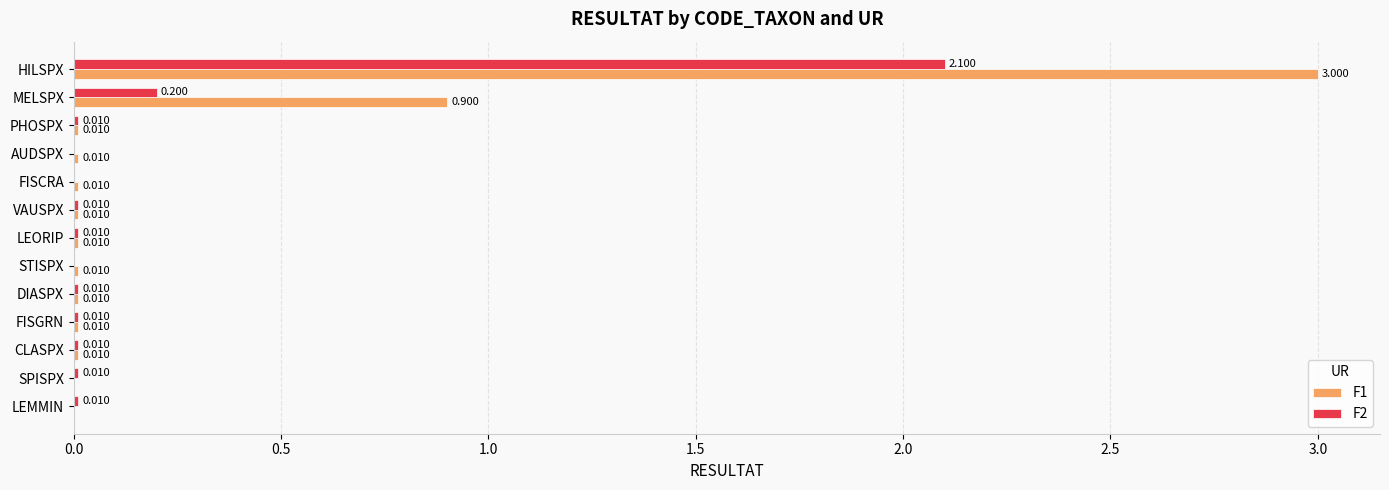

Is the value of F1 at HILSPX greater than the value of F2 at AUDSPX?

Yes